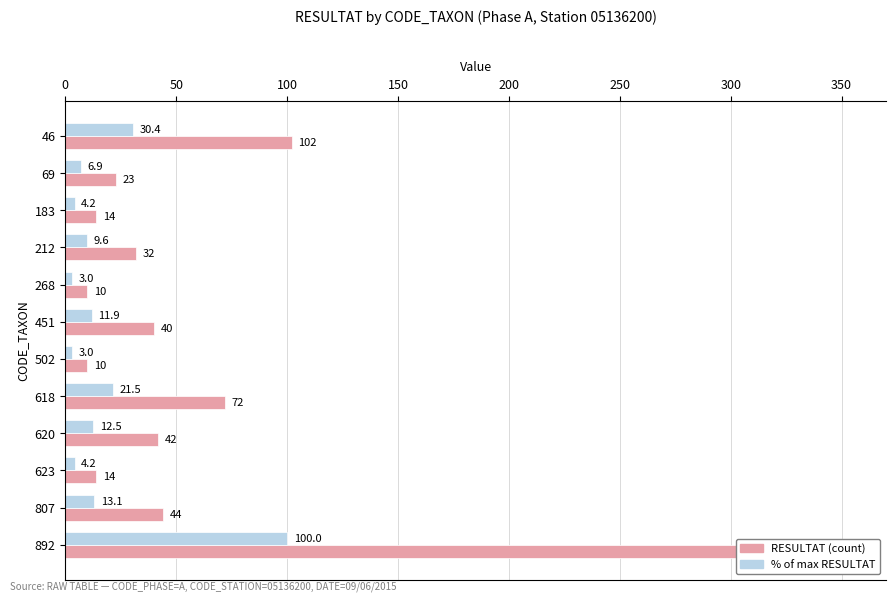

Which series has the largest total across all categories?

RESULTAT